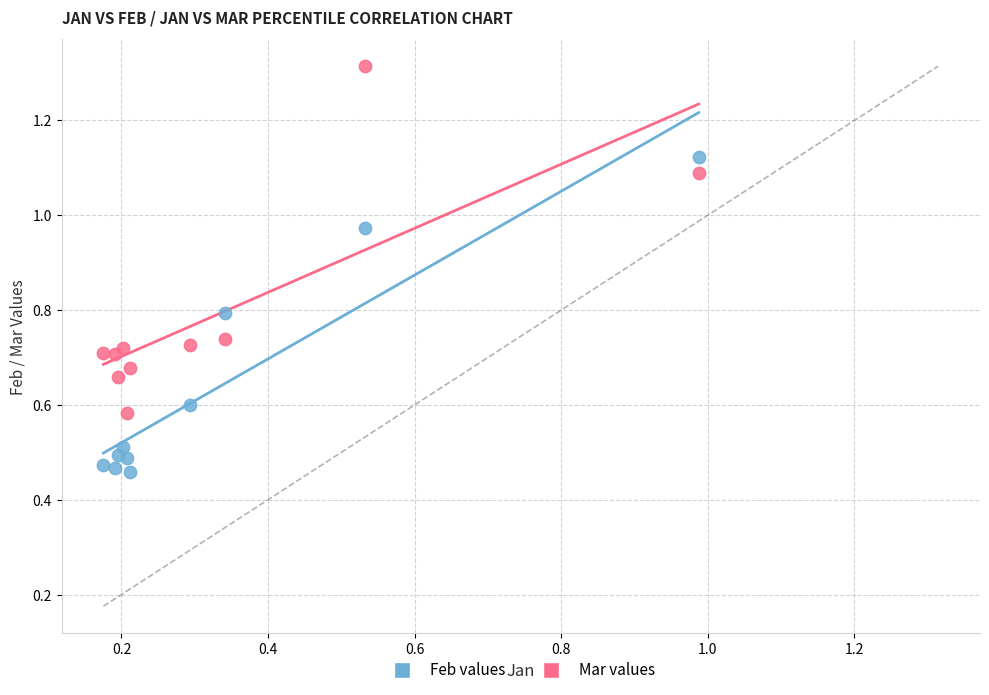

Which series contains the lowest Y value?

Feb values